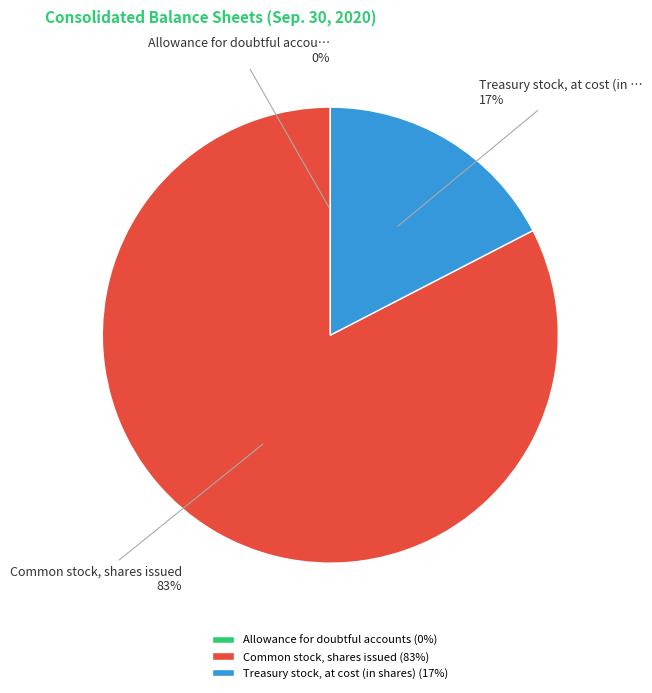

Between Treasury stock, at cost (in shares) and Common stock, shares issued, which is larger?

Common stock, shares issued